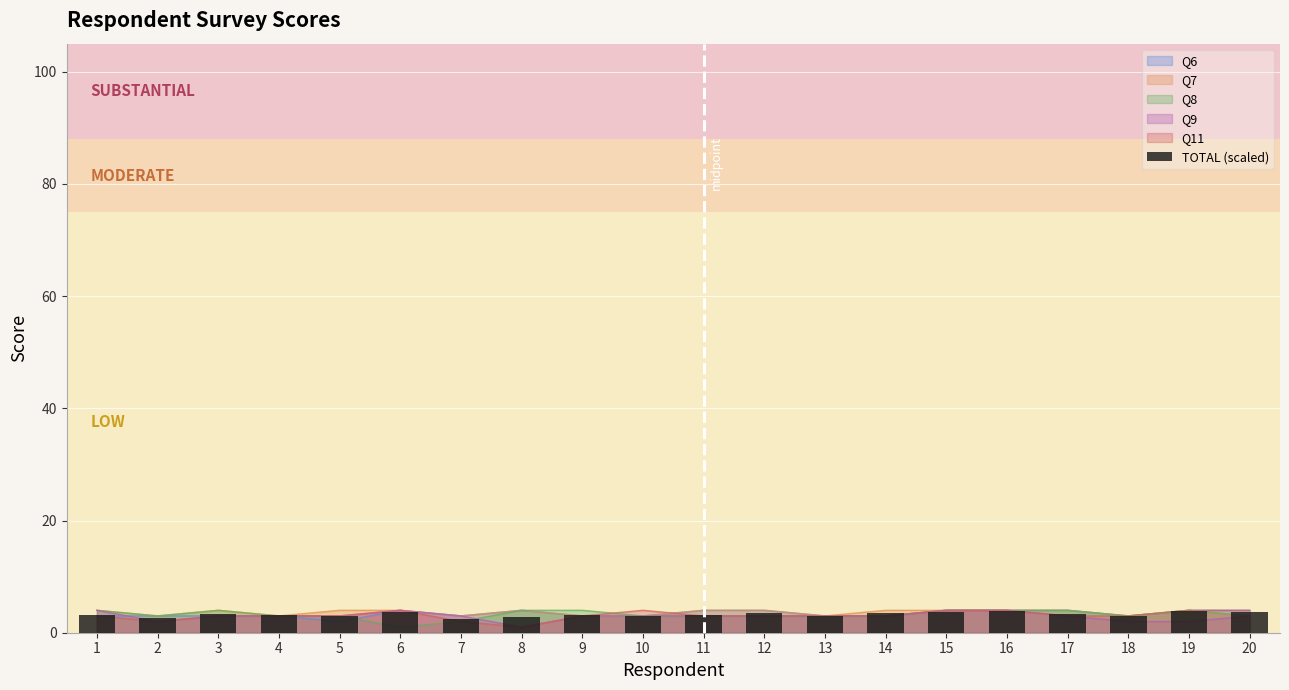

What is the greatest value displayed?

3.9